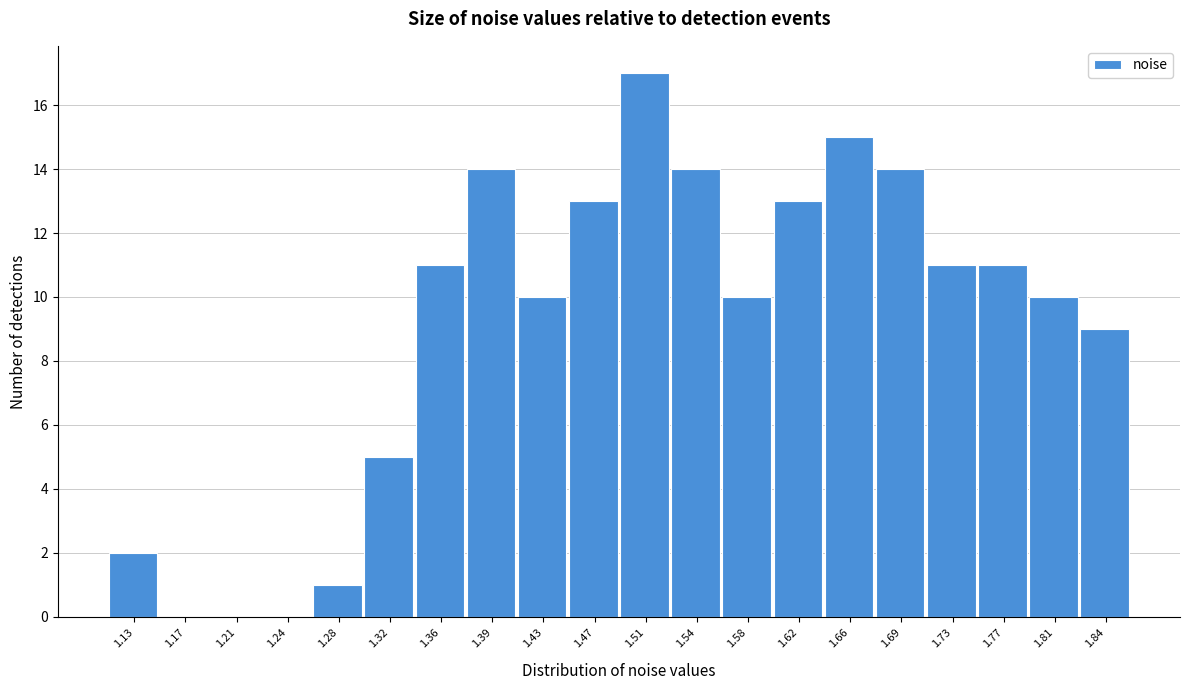

Reading right to left, transcribe all the data shown in this chart.

1.84=9	1.81=10	1.77=11	1.73=11	1.69=14	1.66=15	1.62=13	1.58=10	1.54=14	1.51=17	1.47=13	1.43=10	1.39=14	1.36=11	1.32=5	1.28=1	1.24=0	1.21=0	1.17=0	1.13=2